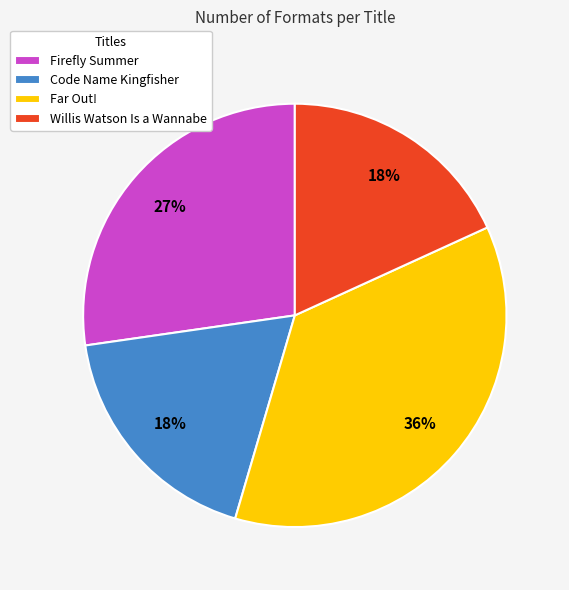

Is the sum of Far Out! and Code Name Kingfisher greater than half?

Yes